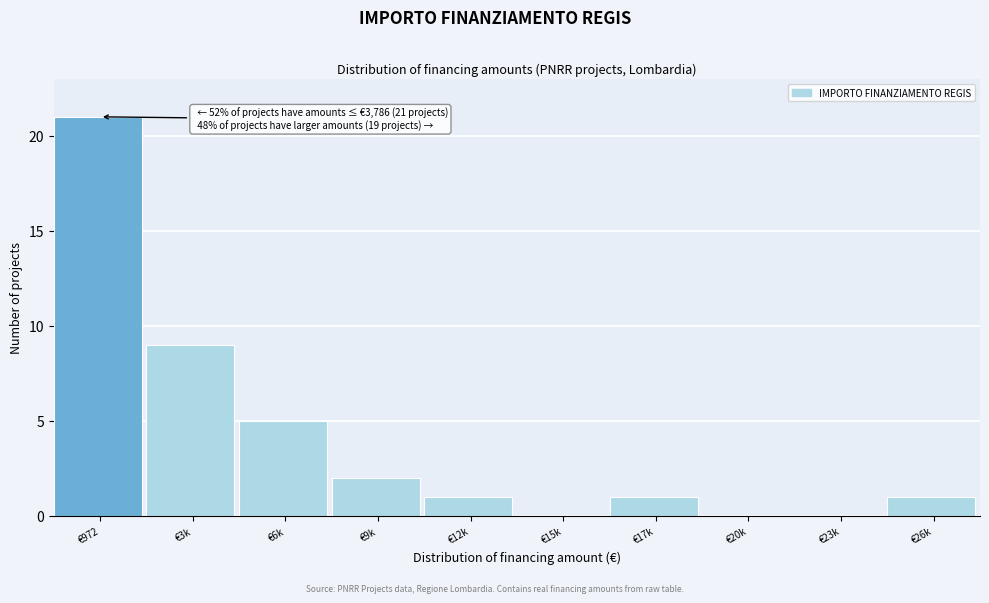

Reading right to left, list all the values displayed in this chart.

€26k=1	€23k=0	€20k=0	€17k=1	€15k=0	€12k=1	€9k=2	€6k=5	€3k=9	€972=21